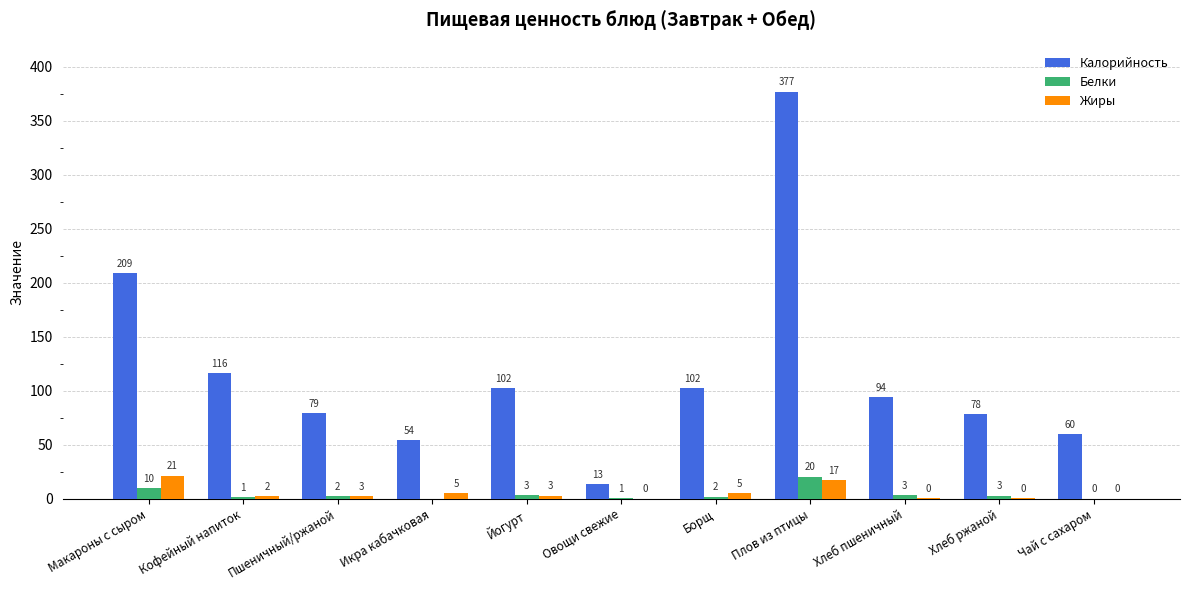

Is it true that Калорийность equals 166.5 at Кофейный напиток?

False